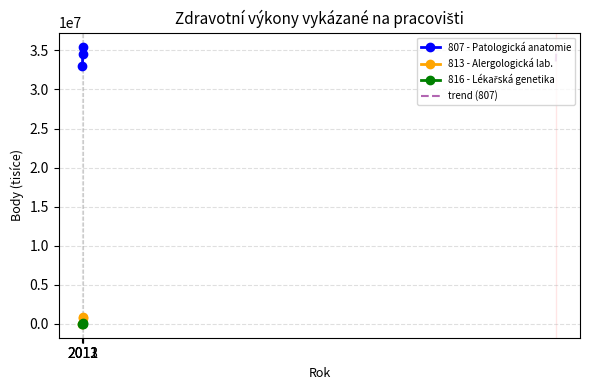

How many data points in 813 - Alergologická lab. are less than 713370?

1